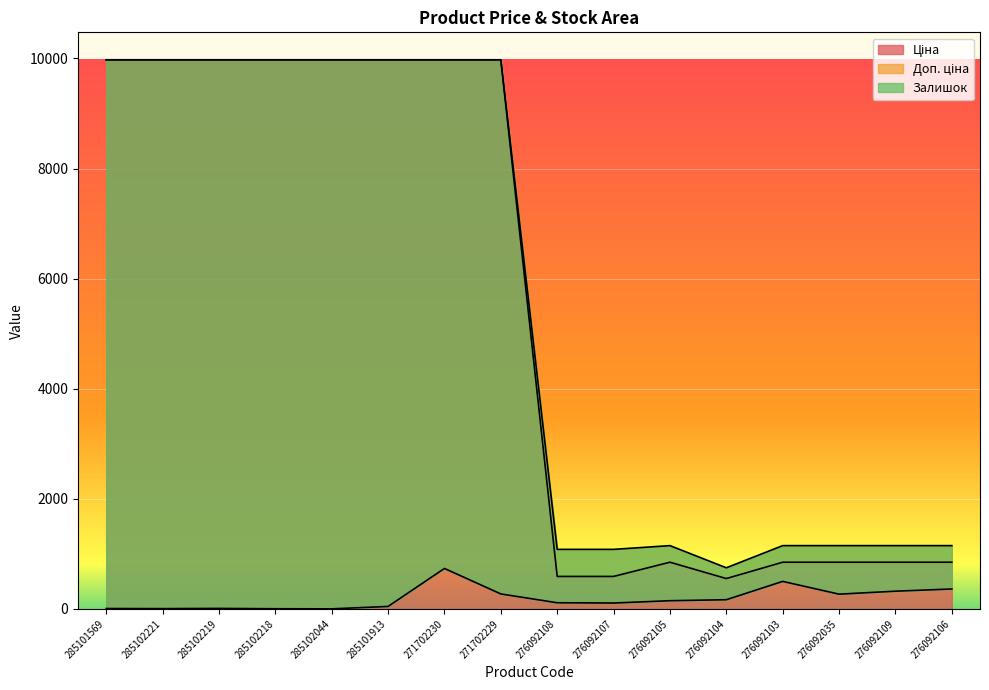

Reading right to left, list all the values displayed in this chart.

Ціна: 276092106=848.4	276092109=848.4	276092035=848.4	276092103=848.4	276092104=551.5	276092105=848.4	276092107=589.9	276092108=589.9	271702229=9975.0	271702230=9975.0	285101913=9975.0	285102044=9975.0	285102218=9975.0	285102219=9975.0	285102221=9975.0	285101569=9975.0
Доп. ціна: 276092106=1149.7	276092109=1149.7	276092035=1149.7	276092103=1149.7	276092104=747.0	276092105=1149.7	276092107=1081.7	276092108=1081.7	271702229=9975.0	271702230=9975.0	285101913=9975.0	285102044=9975.0	285102218=9975.0	285102219=9975.0	285102221=9975.0	285101569=9975.0
Залишок: 276092106=362.0	276092109=322.0	276092035=268.0	276092103=500.0	276092104=167.0	276092105=149.0	276092107=107.0	276092108=112.0	271702229=272.0	271702230=735.0	285101913=45.0	285102044=1.0	285102218=3.0	285102219=9.0	285102221=5.0	285101569=7.0